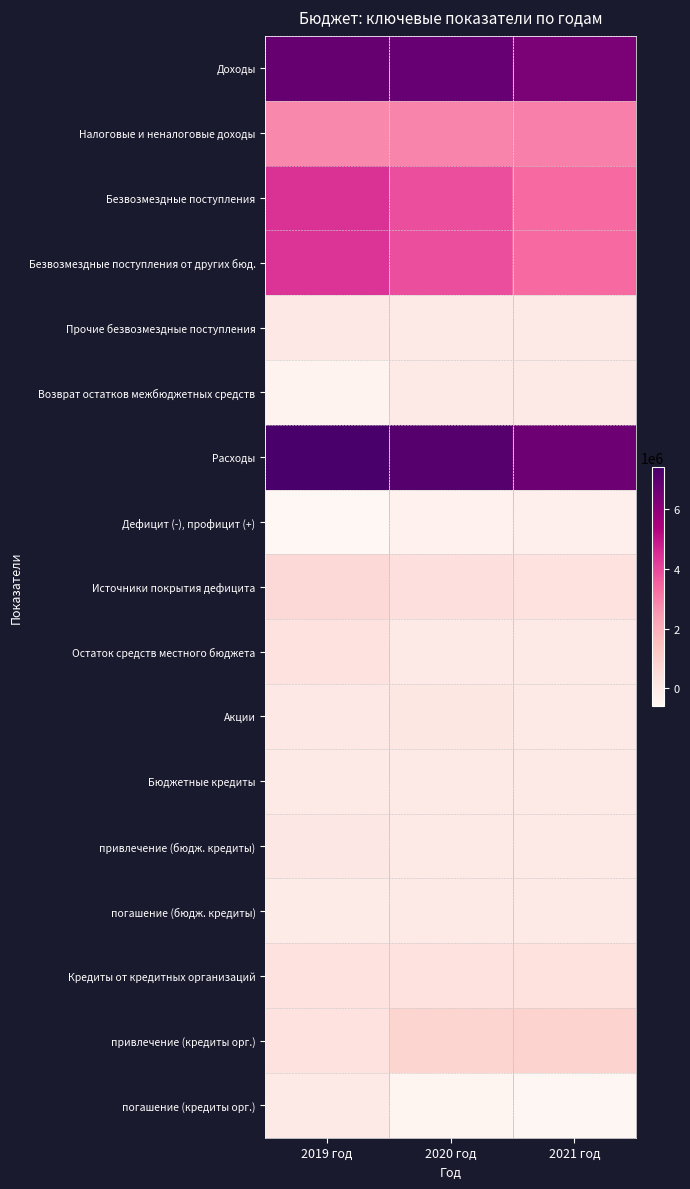

Reading left to right, extract all data points from this chart.

Доходы: 2019 год=6794338.5	2020 год=6768568.0	2021 год=6348370.6
Налоговые и неналоговые доходы: 2019 год=2780370.3	2020 год=2888060.4	2021 год=2986147.1
Безвозмездные поступления: 2019 год=4440001.7	2020 год=3880507.5	2021 год=3362223.6
Безвозмездные поступления от других бюд.: 2019 год=4416701.7	2020 год=3880507.5	2021 год=3362223.6
Прочие безвозмездные поступления: 2019 год=23300.0	2020 год=0.0	2021 год=0.0
Возврат остатков межбюджетных средств: 2019 год=-426033.5	2020 год=0.0	2021 год=0.0
Расходы: 2019 год=7404979.2	2020 год=7149167.0	2021 год=6643915.5
Дефицит (-), профицит (+): 2019 год=-610640.7	2020 год=-380599.0	2021 год=-295544.9
Источники покрытия дефицита: 2019 год=610640.7	2020 год=380599.0	2021 год=295544.9
Остаток средств местного бюджета: 2019 год=291012.1	2020 год=0.0	2021 год=0.0
Акции: 2019 год=42468.8	2020 год=93687.2	2021 год=0.0
Бюджетные кредиты: 2019 год=-10000.0	2020 год=0.0	2021 год=-10000.0
привлечение (бюдж. кредиты): 2019 год=70000.0	2020 год=0.0	2021 год=0.0
погашение (бюдж. кредиты): 2019 год=-80000.0	2020 год=-10000.0	2021 год=-10000.0
Кредиты от кредитных организаций: 2019 год=287159.8	2020 год=296911.8	2021 год=305544.9
привлечение (кредиты орг.): 2019 год=287159.8	2020 год=771911.8	2021 год=875262.9
погашение (кредиты орг.): 2019 год=0.0	2020 год=-475000.0	2021 год=-569718.0